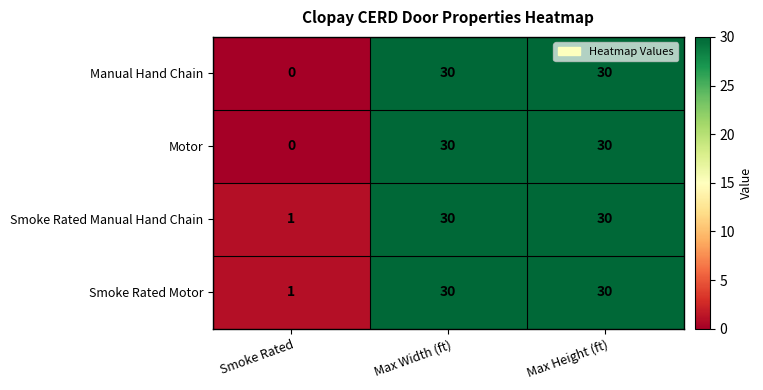

How many series are shown in this chart?

4